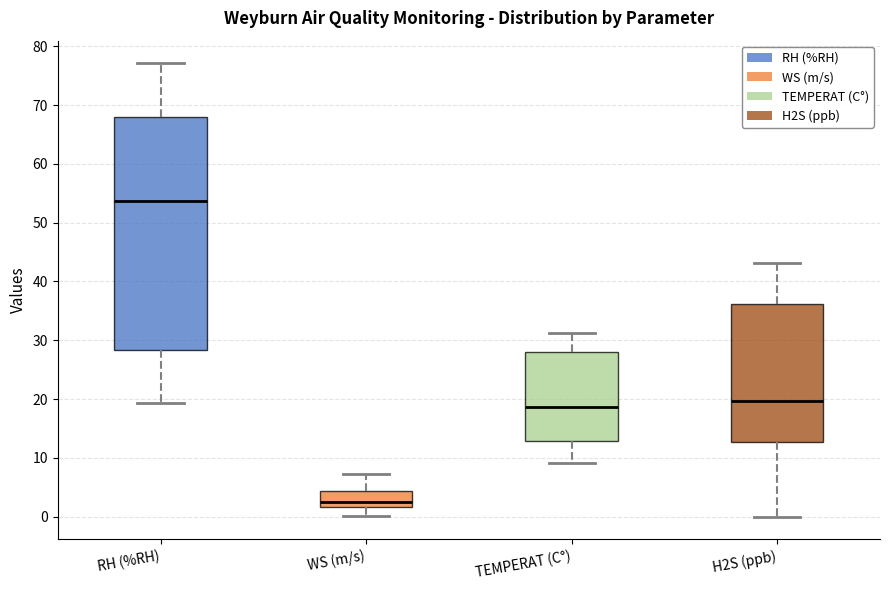

Where is the lower edge of the box for H2S (ppb) on the y-axis? The values are not printed on the chart, so give them approximately, as read against the axis.

13